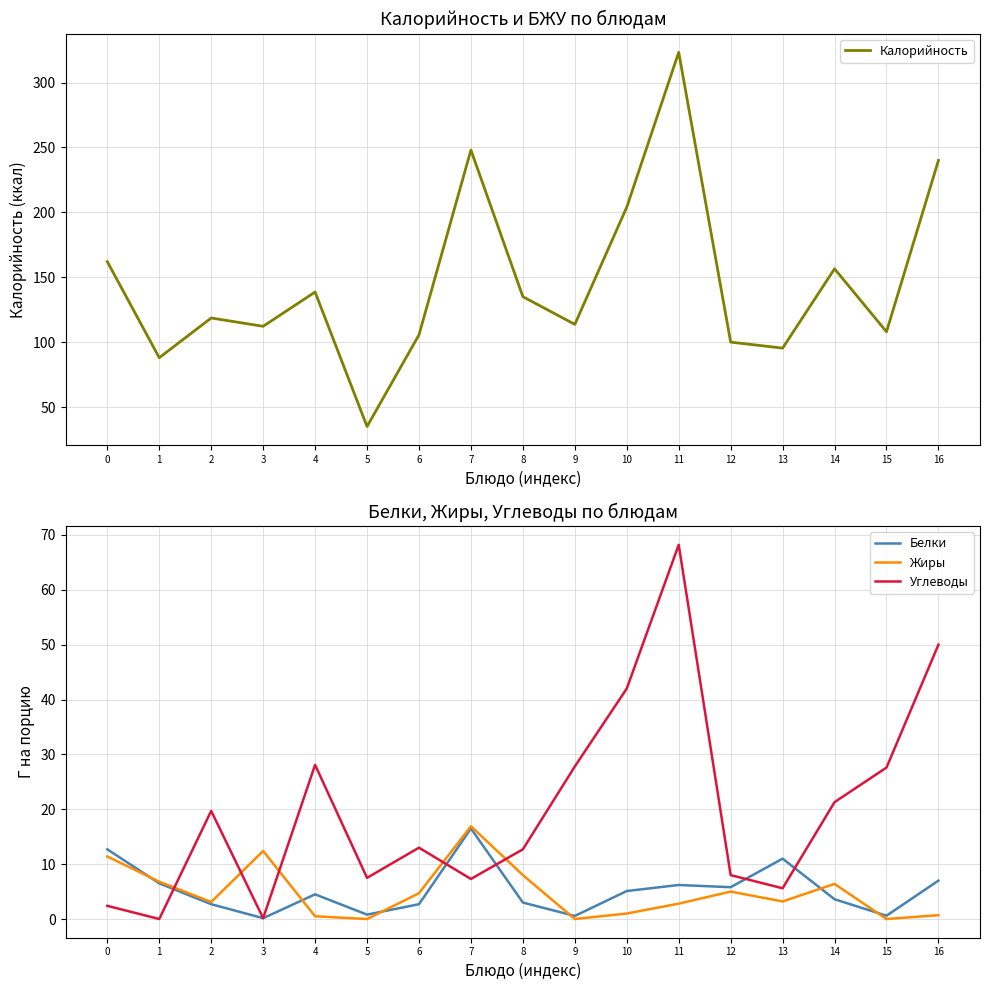

What is the difference between the maximum and minimum values in the Калорийность series?

288.3